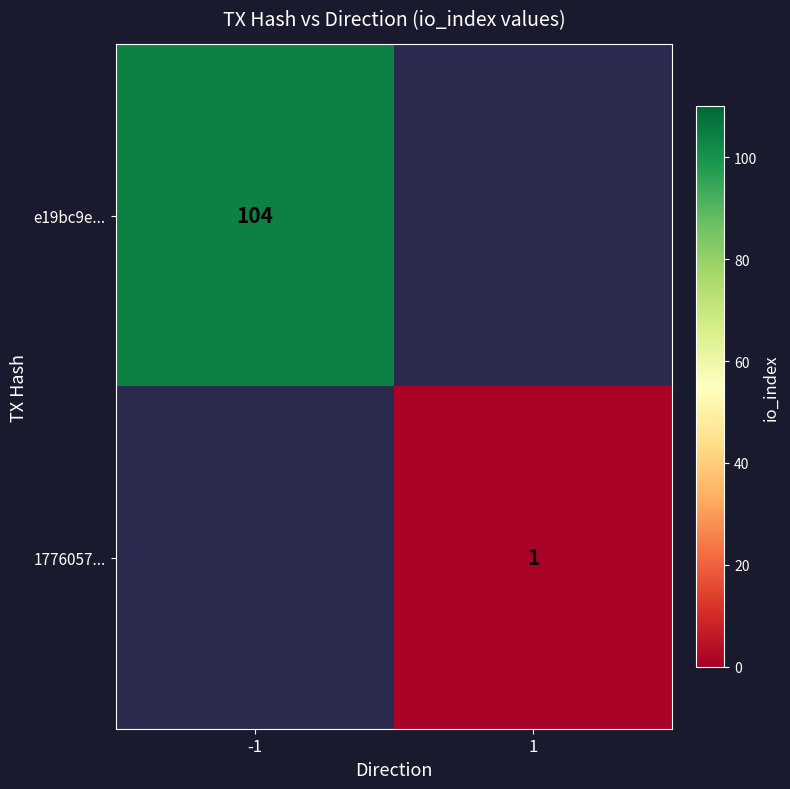

How many distinct data groups are displayed?

2